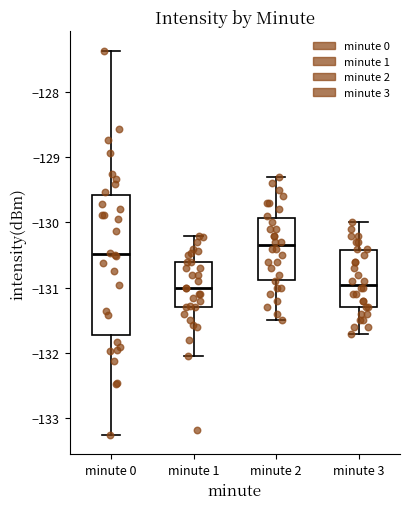

Where does the median line of the box for minute 2 sit on the y-axis? The values are not printed on the chart, so give them approximately, as read against the axis.

-130.3